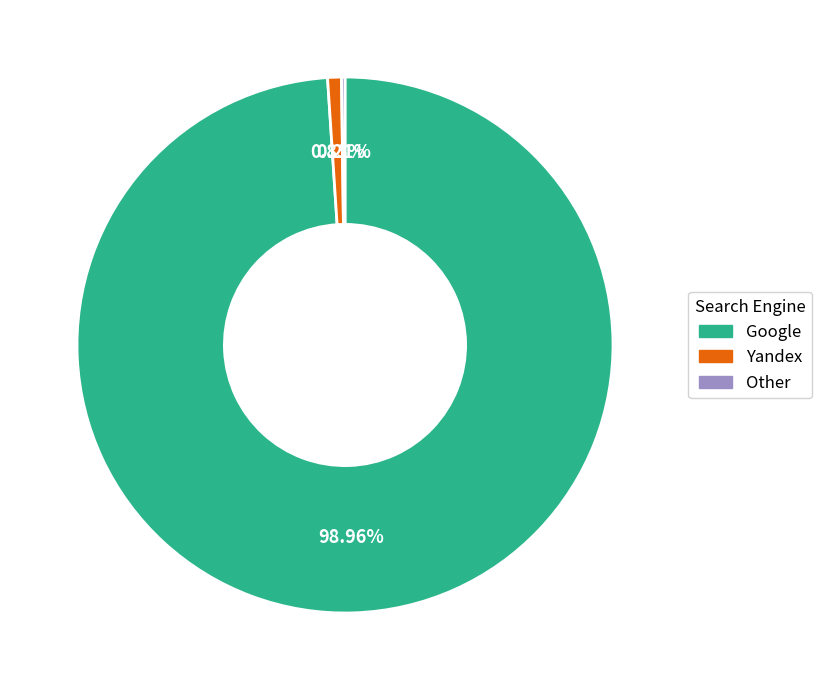

Does any single category account for the majority?

Yes